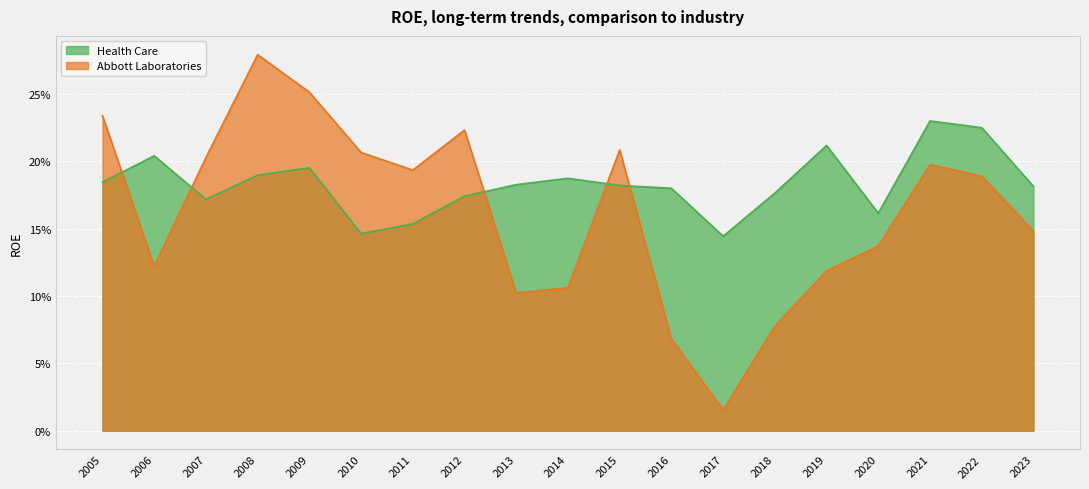

What is the sum of all Abbott Laboratories values?

3.1